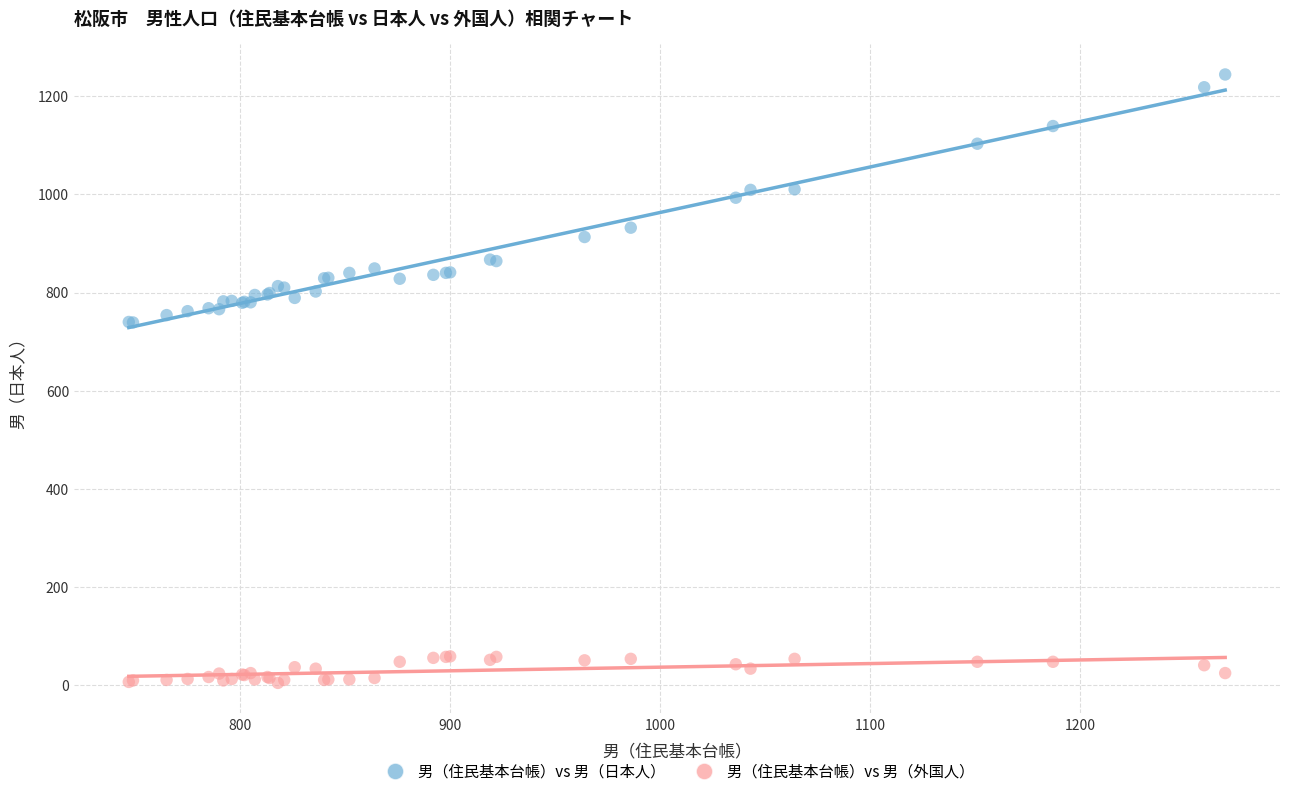

Which series contains the highest Y value?

男（住民基本台帳）vs 男（日本人）